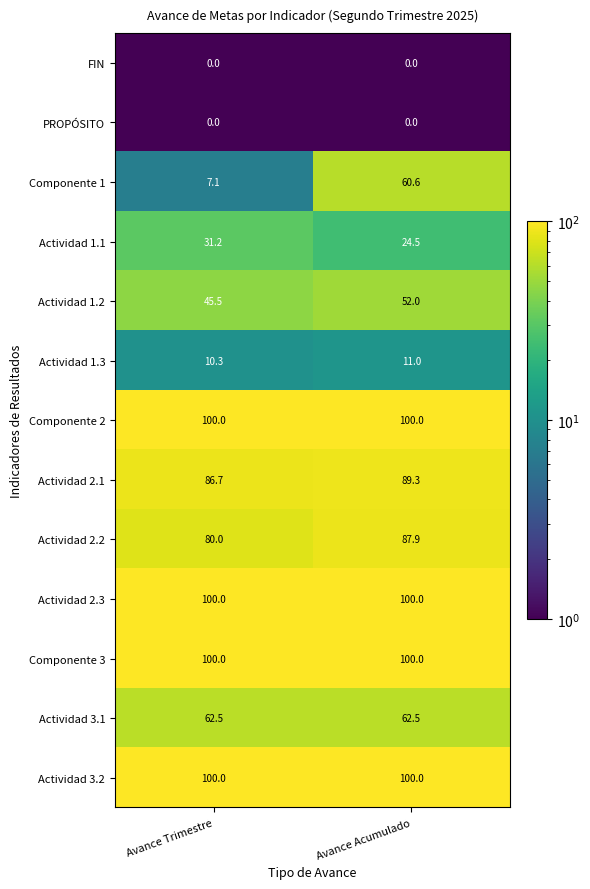

What is the sum of the Actividad 2.2 values at Avance Acumulado and Avance Trimestre?

167.9